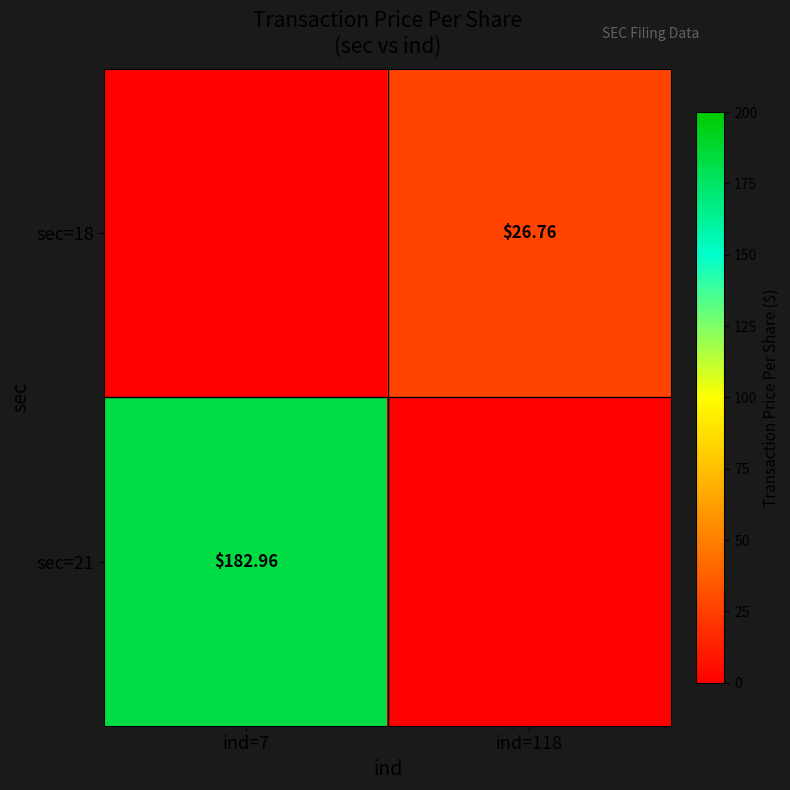

List the labels in order of sec=21 value, smallest first.

ind=118, ind=7